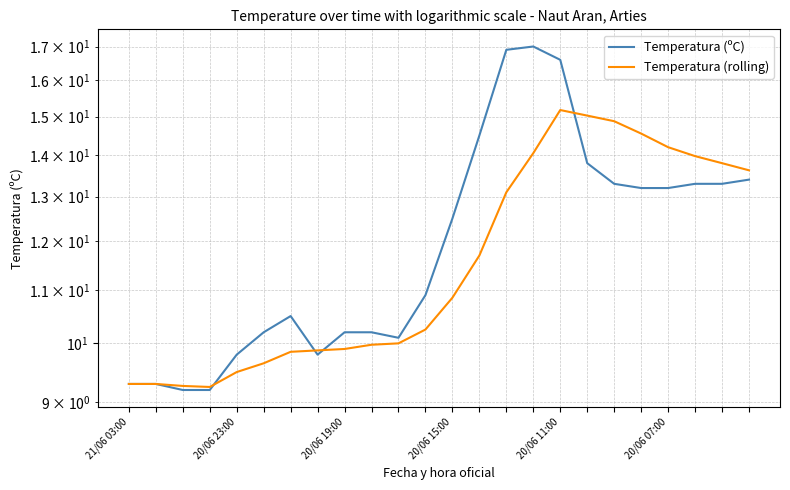

List the series in order of their peak value, highest first.

Temperatura (ºC), Temperatura (rolling)